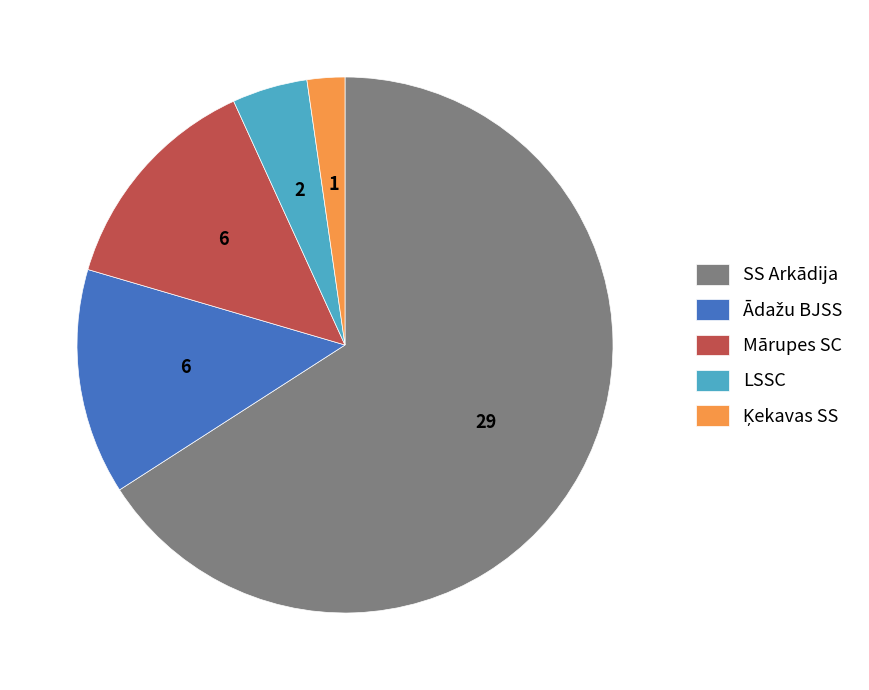

What is the majority slice?

SS Arkādija